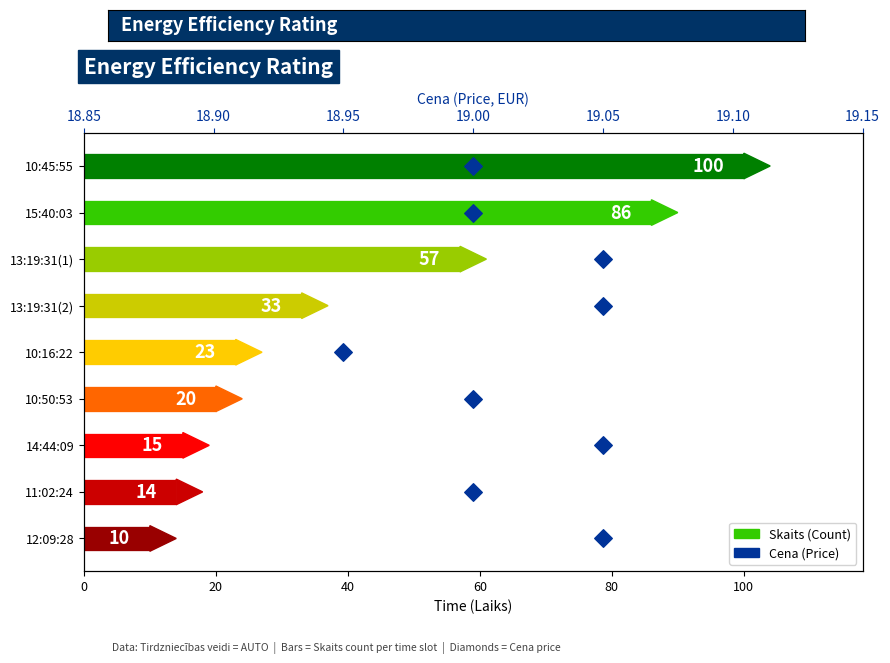

Which series has the widest spread of Y values?

Skaits